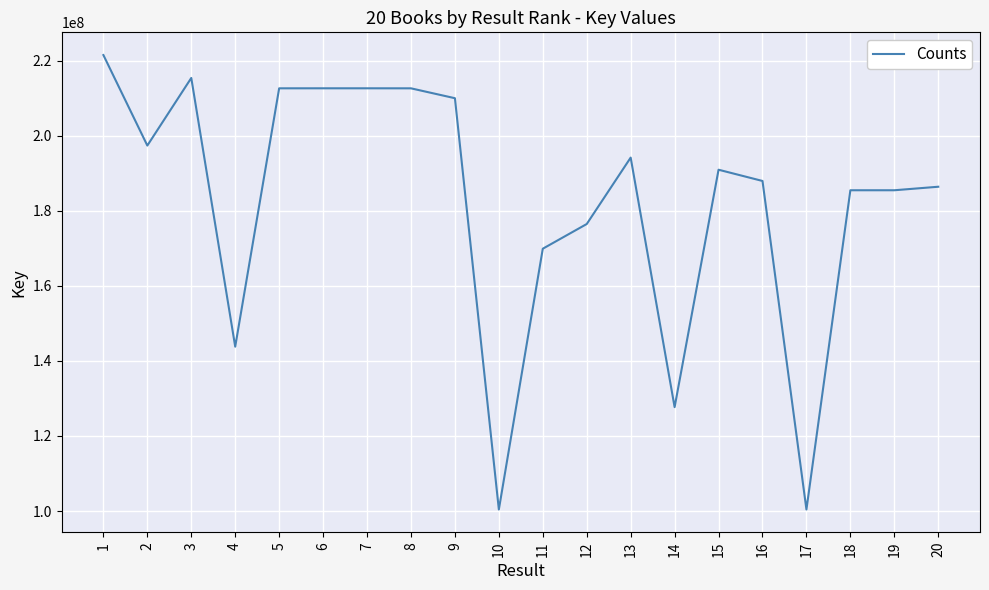

The chart shows a value of 194179001 at 13. True or false?

True